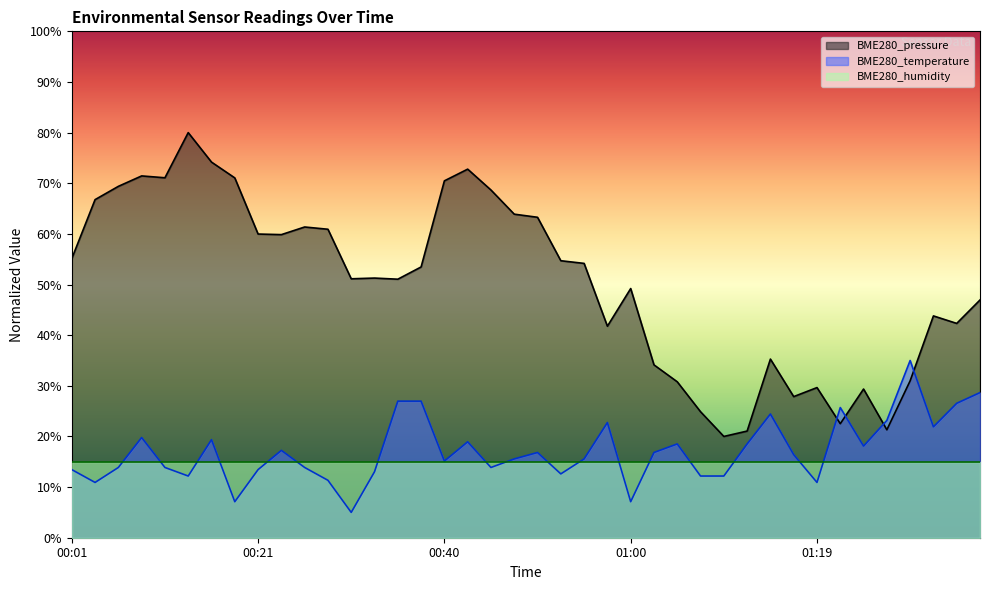

List the series in order of their peak value, lowest first.

BME280_humidity, BME280_temperature, BME280_pressure